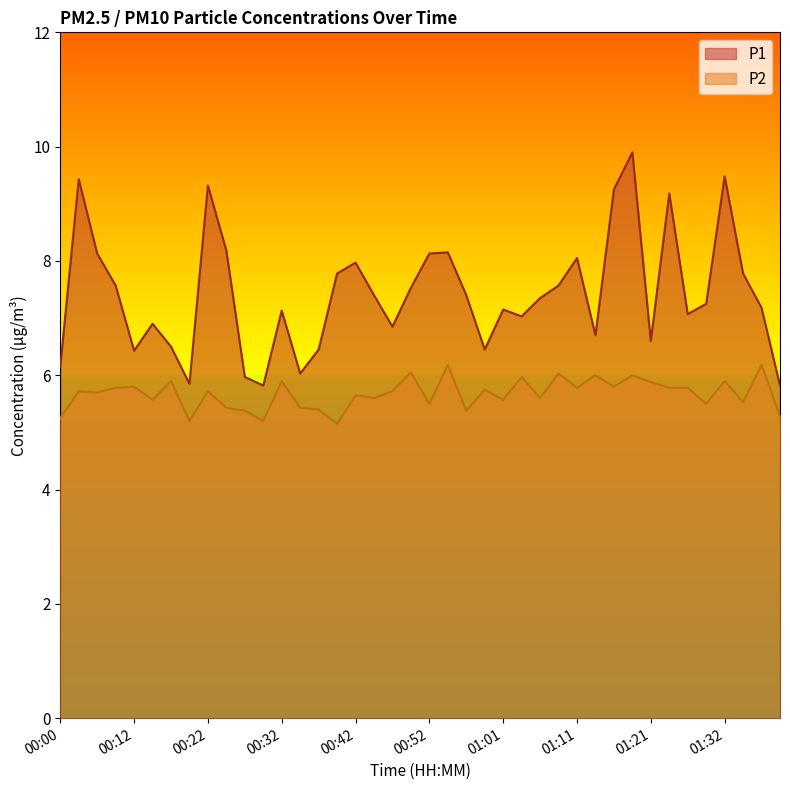

Between 00:32 and 01:04, which series saw the biggest shift?

P1